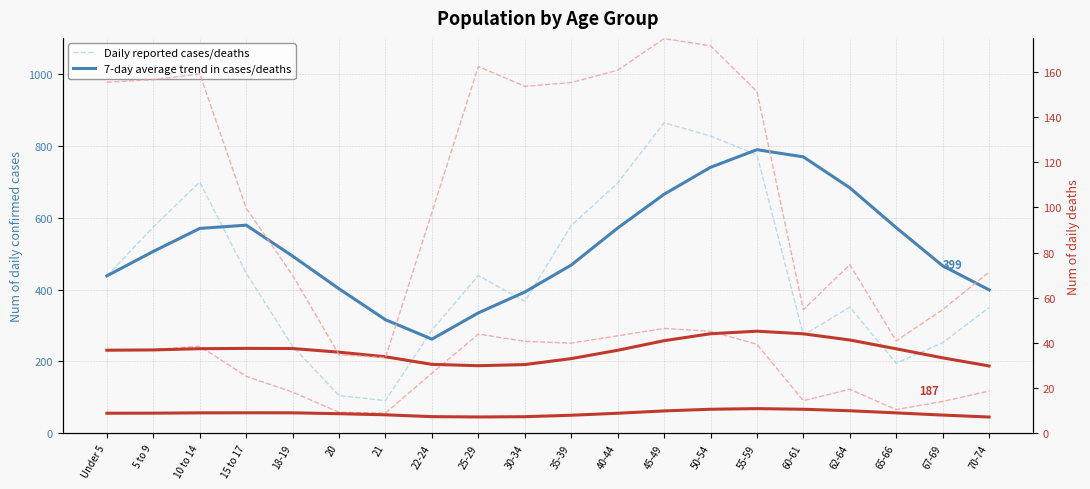

After their last crossing, which series has the higher values: Daily reported cases/deaths or 7-day average trend in cases/deaths?

7-day average trend in cases/deaths